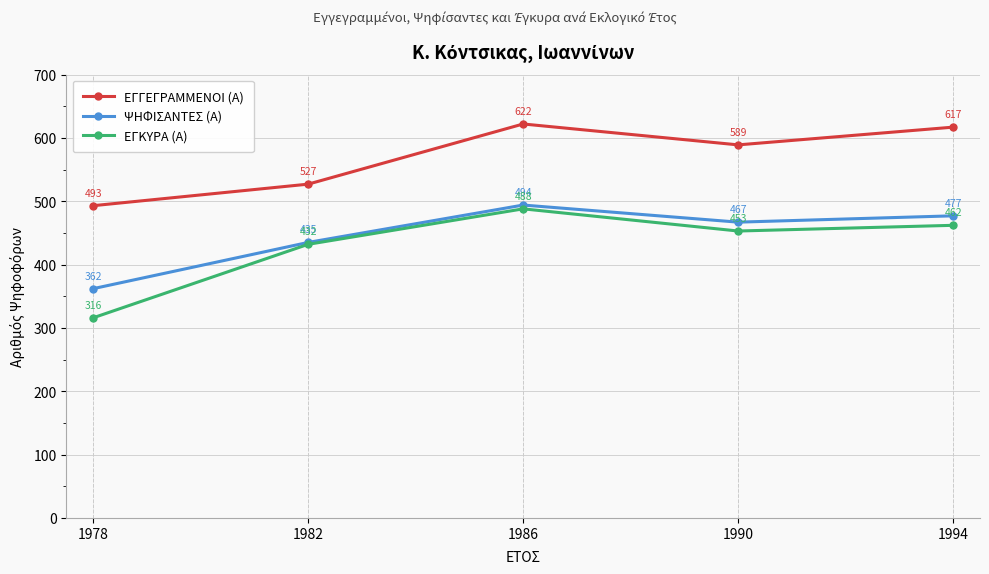

At how many categories does at least one series exceed 511?

4